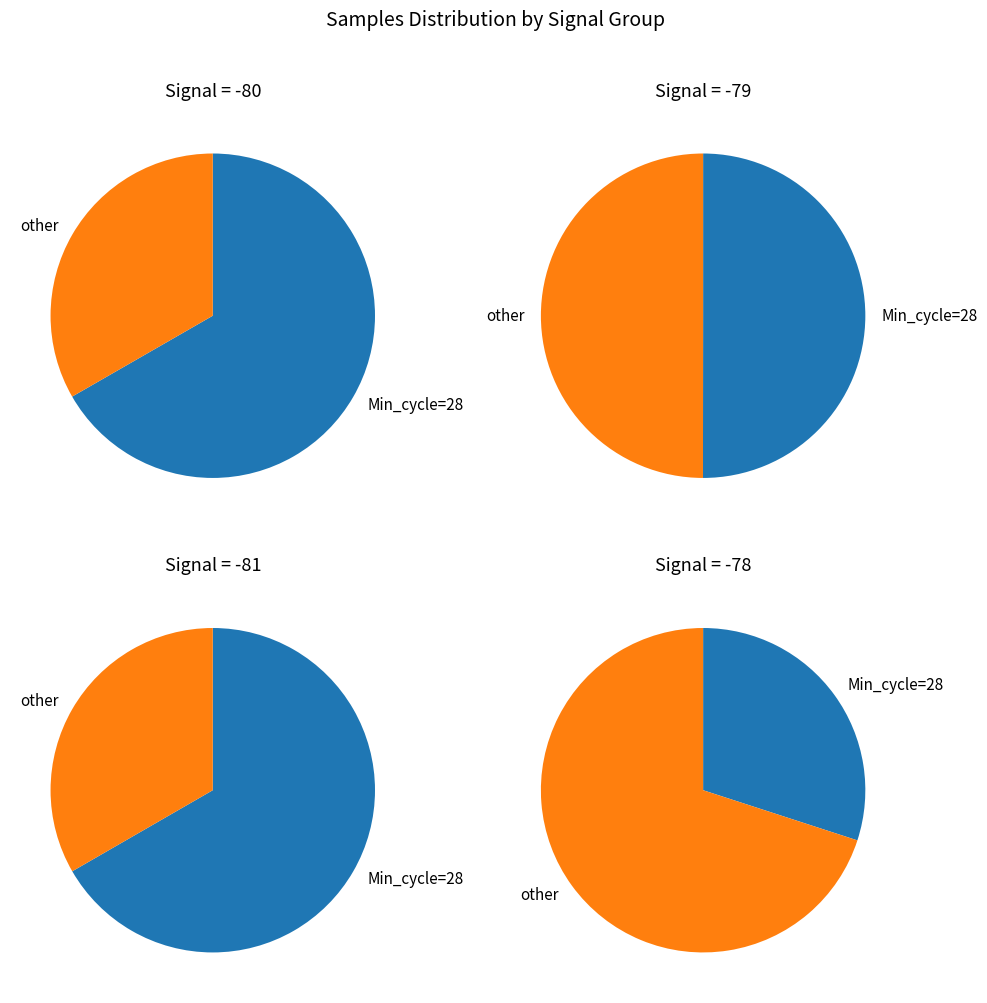

Is 10 the majority of the pie?

No